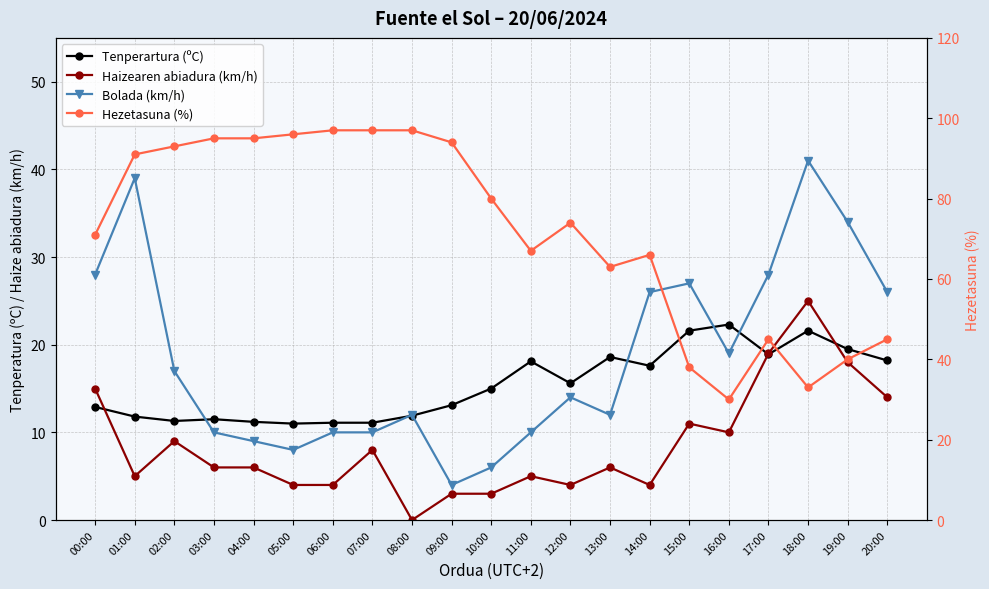

Which category has the highest value in the Tenperartura (ºC) series?

16:00